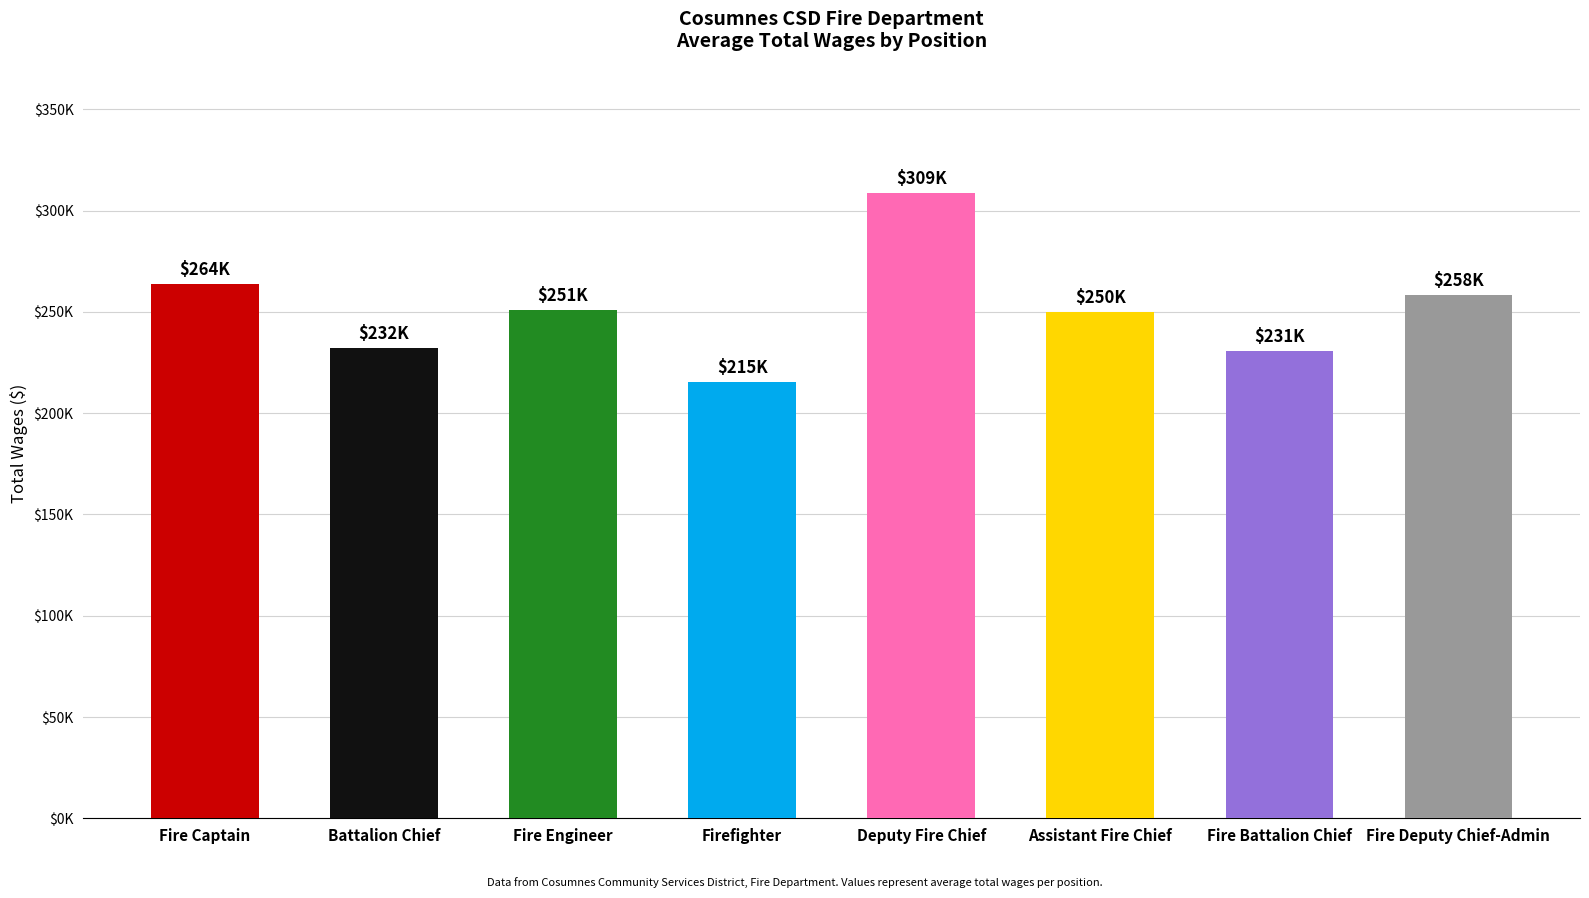

Does the chart contain stacked bars?

No